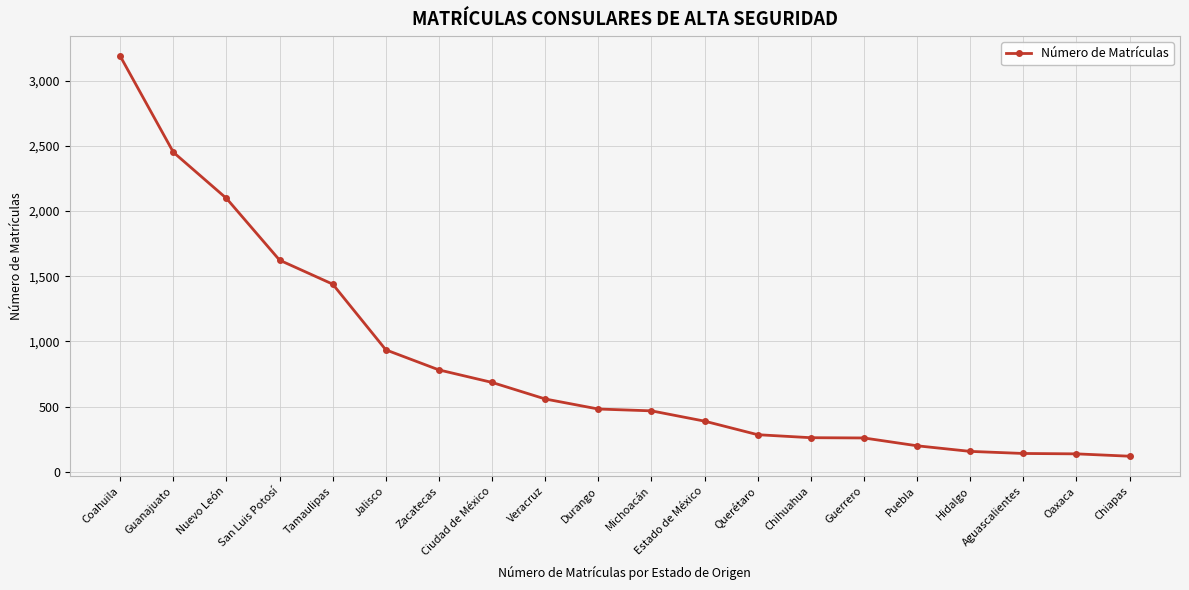

The chart shows a value of 487 at Zacatecas. True or false?

False